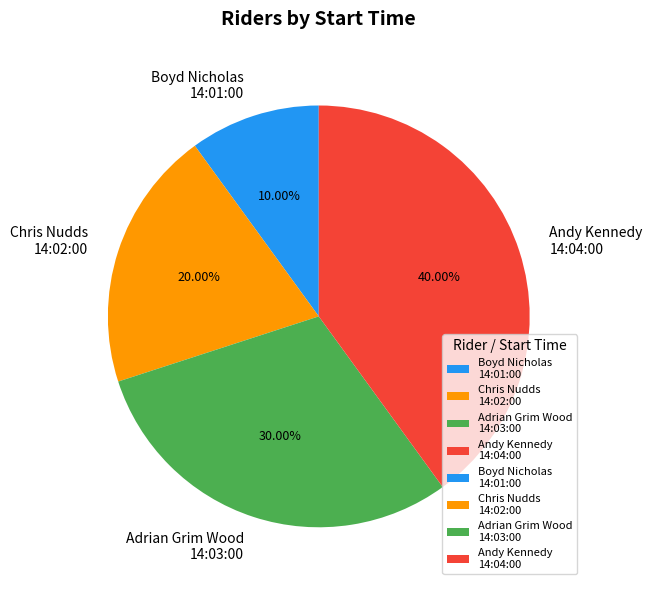

How many slices are in this pie chart?

4